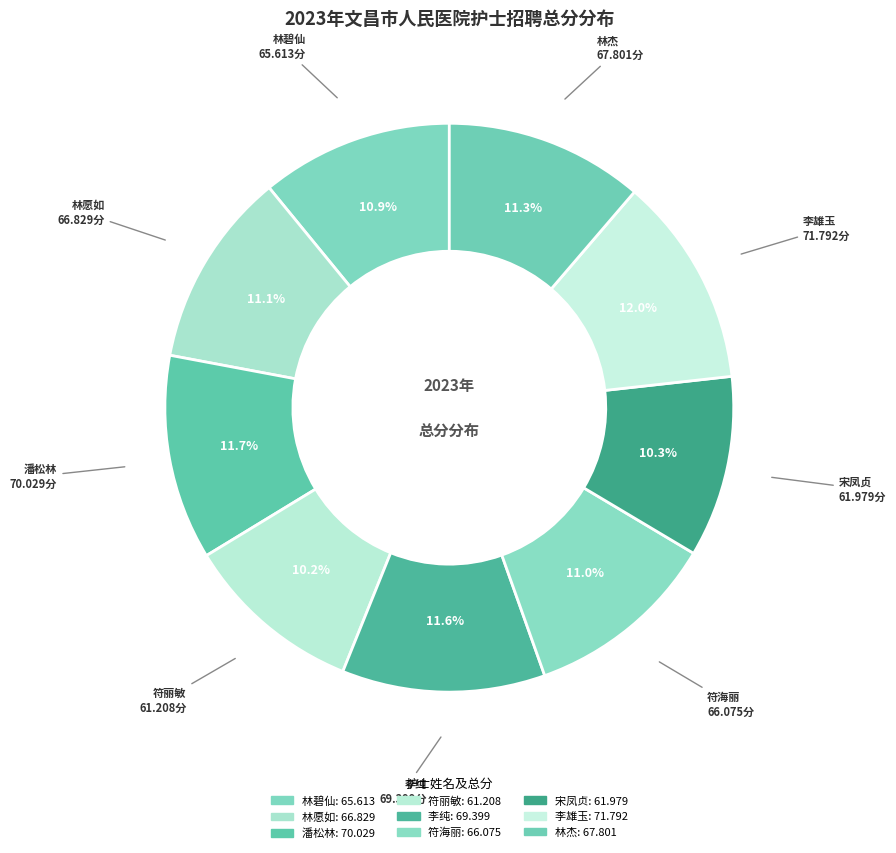

To the nearest percent, what is the average slice percentage?

11%